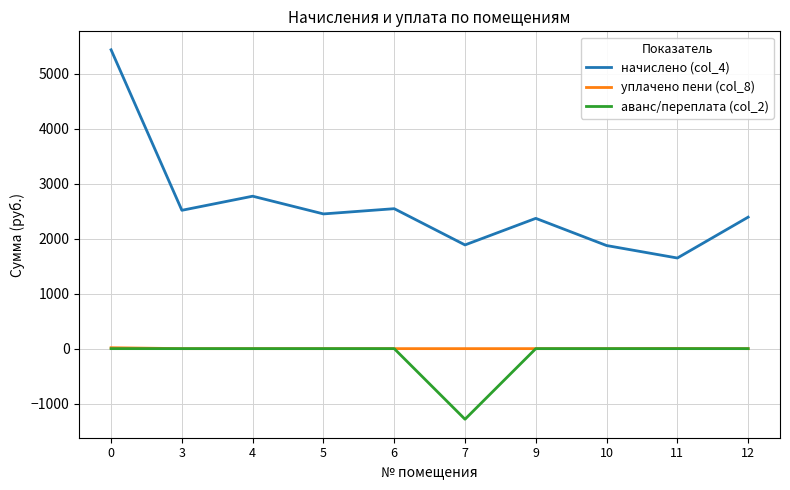

The value of начислено (col_4) at 3 is 2518.5. True or false?

True